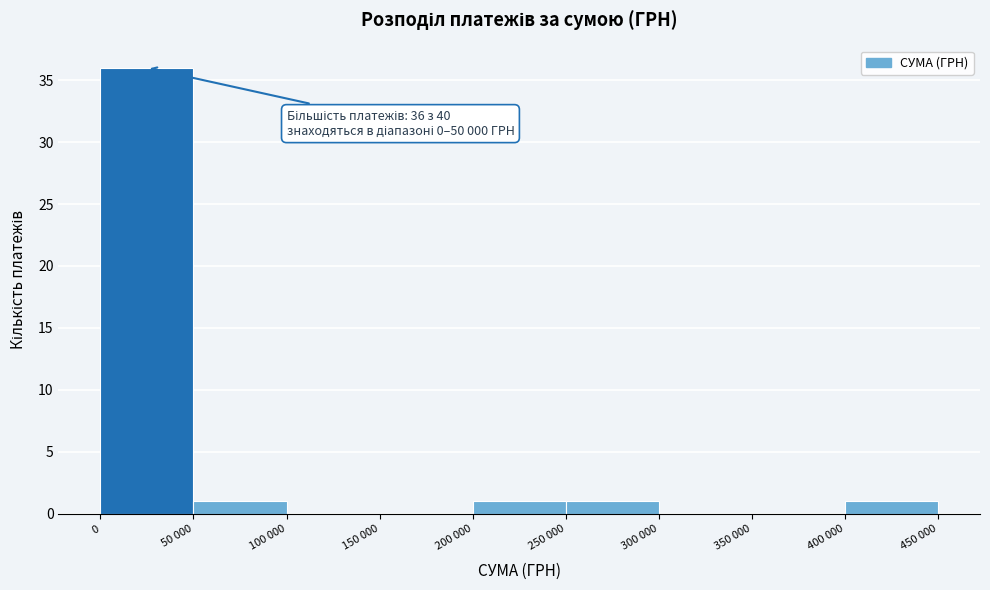

Reading left to right, extract all data points from this chart.

0=36	50 000=1	100 000=0	150 000=0	200 000=1	250 000=1	300 000=0	350 000=0	400 000=1